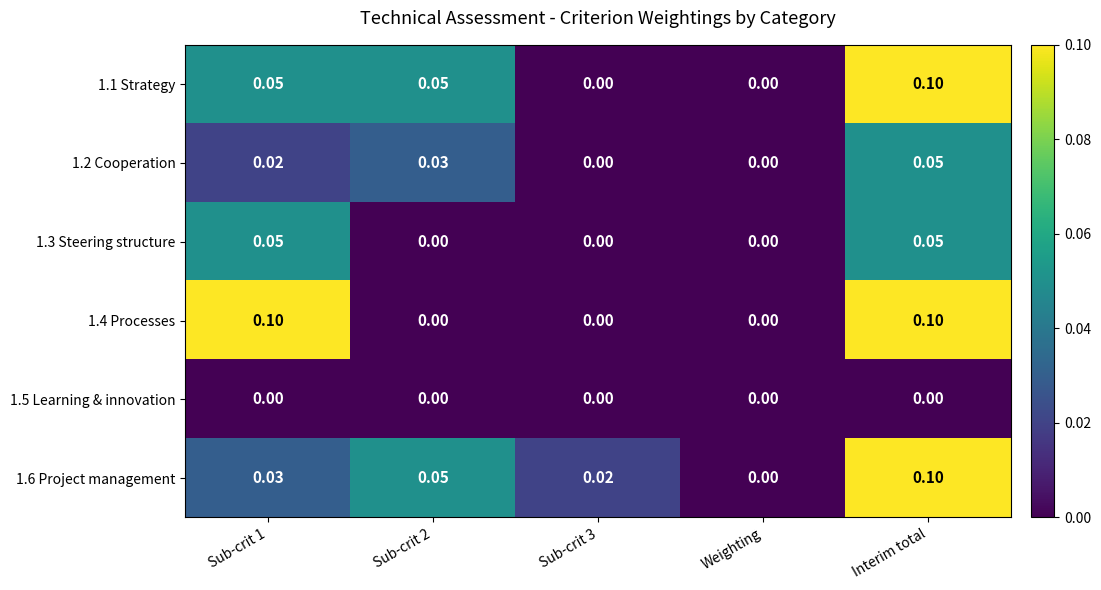

Which category has the highest value in the 1.2 Cooperation series?

Interim total